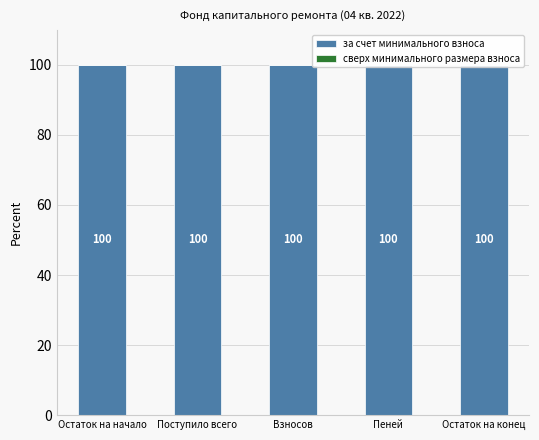

At which category is the sum across all series the highest?

Остаток на начало